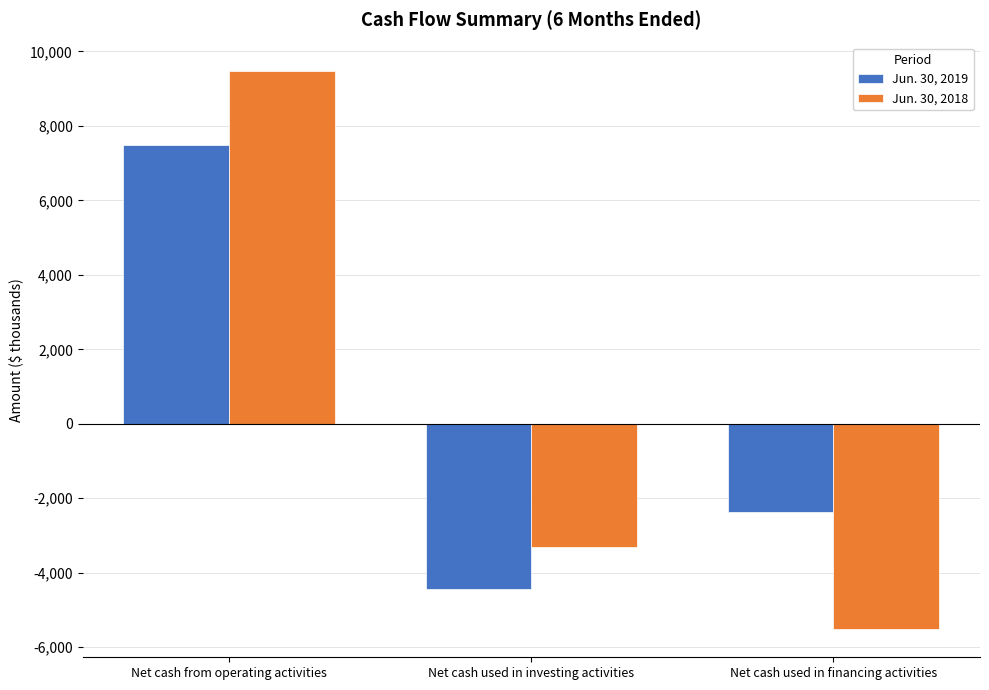

At which label does Jun. 30, 2019 first exceed -2364?

Net cash from operating activities